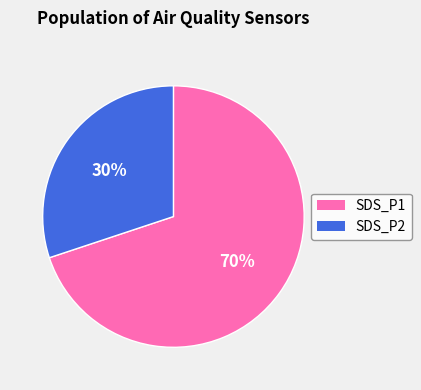

To the nearest percent, what portion does SDS_P2 represent?

30%